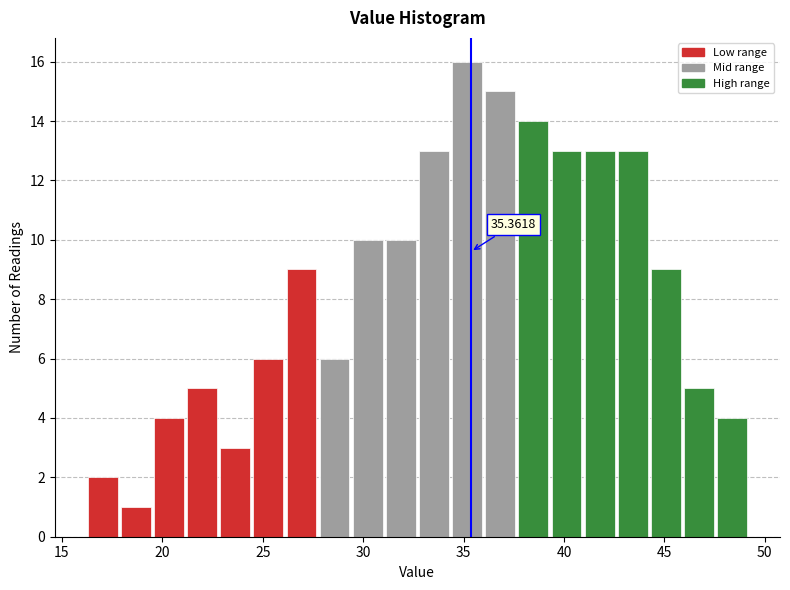

Read against the x-axis, roughly where is the centre of the tallest bar?

35.0